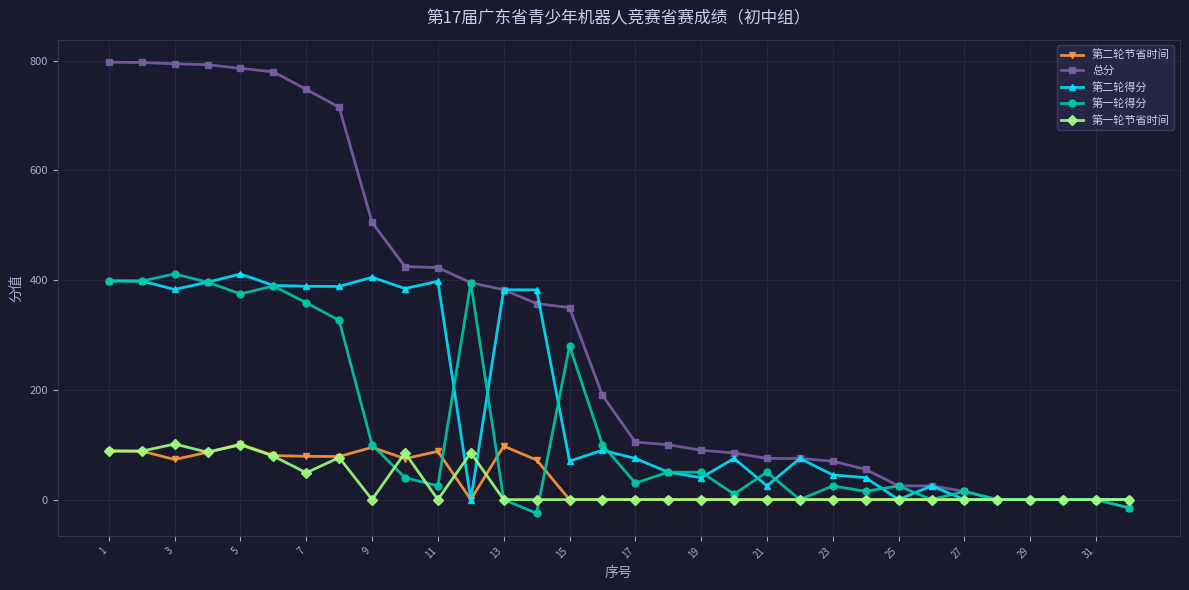

How many lines are shown in the chart?

5